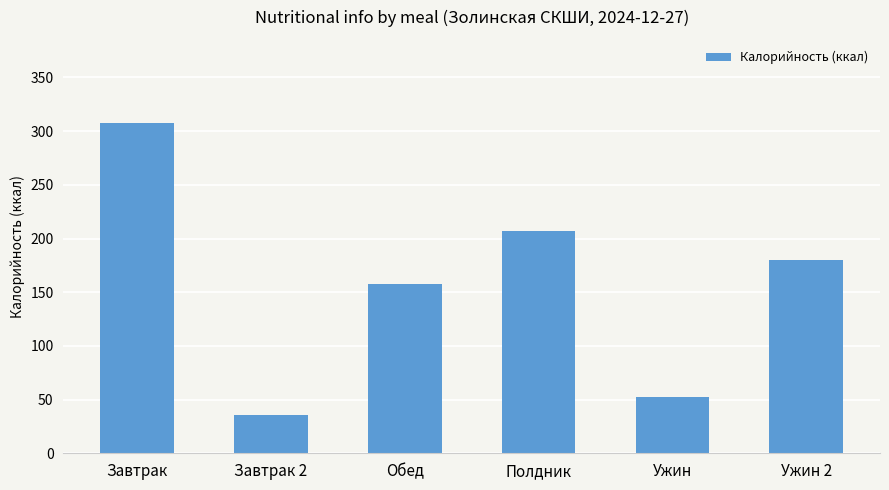

List the labels in order of value, largest first.

Завтрак, Полдник, Ужин 2, Обед, Ужин, Завтрак 2